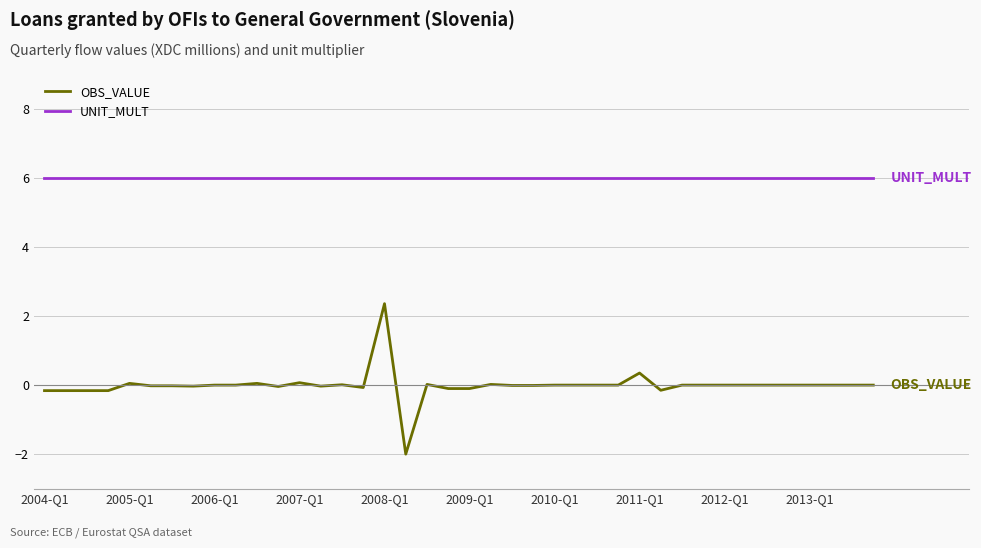

Which series has the largest total across all categories?

UNIT_MULT